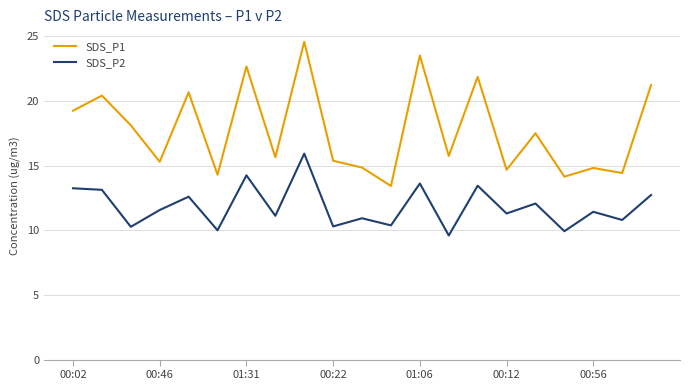

List the series in order of their overall mean, lowest first.

SDS_P2, SDS_P1